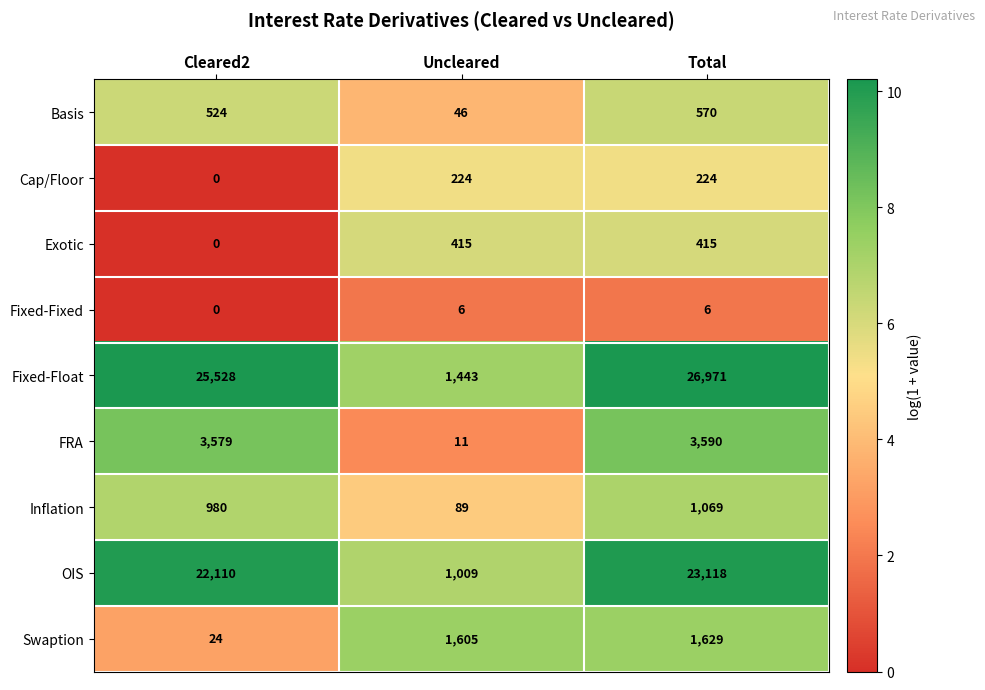

The Exotic series shows 140 at Total. True or false?

False